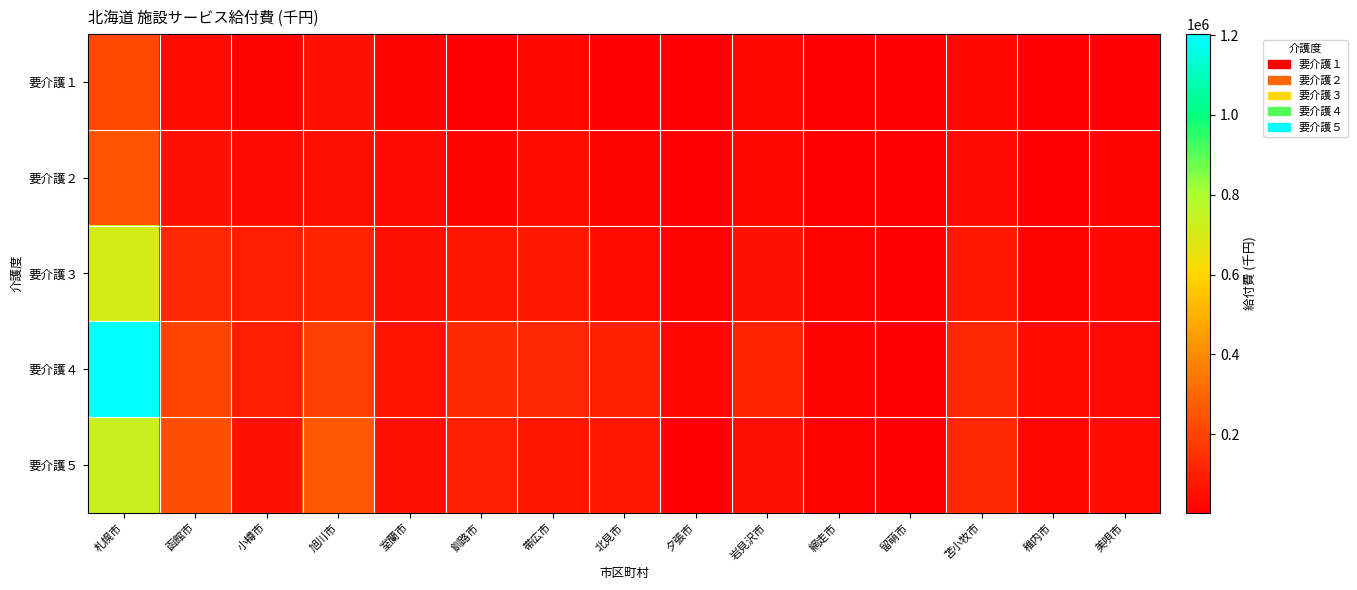

Reading right to left, transcribe all the data shown in this chart.

要介護１: 美唄市=5809.1	稚内市=3930.5	苫小牧市=24551.1	留萌市=3839.0	網走市=3317.8	岩見沢市=22979.1	夕張市=3477.2	北見市=11677.9	帯広市=26060.1	釧路市=6986.9	室蘭市=20425.2	旭川市=55197.6	小樽市=16068.0	函館市=37130.6	札幌市=211120.9
要介護２: 美唄市=14641.9	稚内市=8784.2	苫小牧市=30457.0	留萌市=6127.7	網走市=6359.6	岩見沢市=24315.4	夕張市=9666.6	北見市=13548.7	帯広市=43008.7	釧路市=21224.6	室蘭市=34078.0	旭川市=49286.9	小樽市=34255.1	函館市=54351.7	札幌市=244779.7
要介護３: 美唄市=25456.3	稚内市=21570.1	苫小牧市=80501.2	留萌市=11702.7	網走市=13456.2	岩見沢市=58163.9	夕張市=17309.9	北見市=42001.4	帯広市=76547.3	釧路市=64347.7	室蘭市=46402.6	旭川市=107503.8	小樽市=91156.5	函館市=116947.8	札幌市=709025.4
要介護４: 美唄市=28676.5	稚内市=37077.4	苫小牧市=119526.4	留萌市=10456.8	網走市=21599.9	岩見沢市=107566.4	夕張市=22403.5	北見市=100347.0	帯広市=116659.7	釧路市=129470.9	室蘭市=62931.3	旭川市=189041.7	小樽市=91432.4	函館市=204699.4	札幌市=1202687.9
要介護５: 美唄市=36751.8	稚内市=23505.7	苫小牧市=122490.7	留萌市=10925.7	網走市=16375.5	岩見沢市=49381.7	夕張市=11582.4	北見市=75303.3	帯広市=65751.9	釧路市=93434.2	室蘭市=49700.6	旭川市=259111.4	小樽市=57800.3	函館市=229243.1	札幌市=735478.4